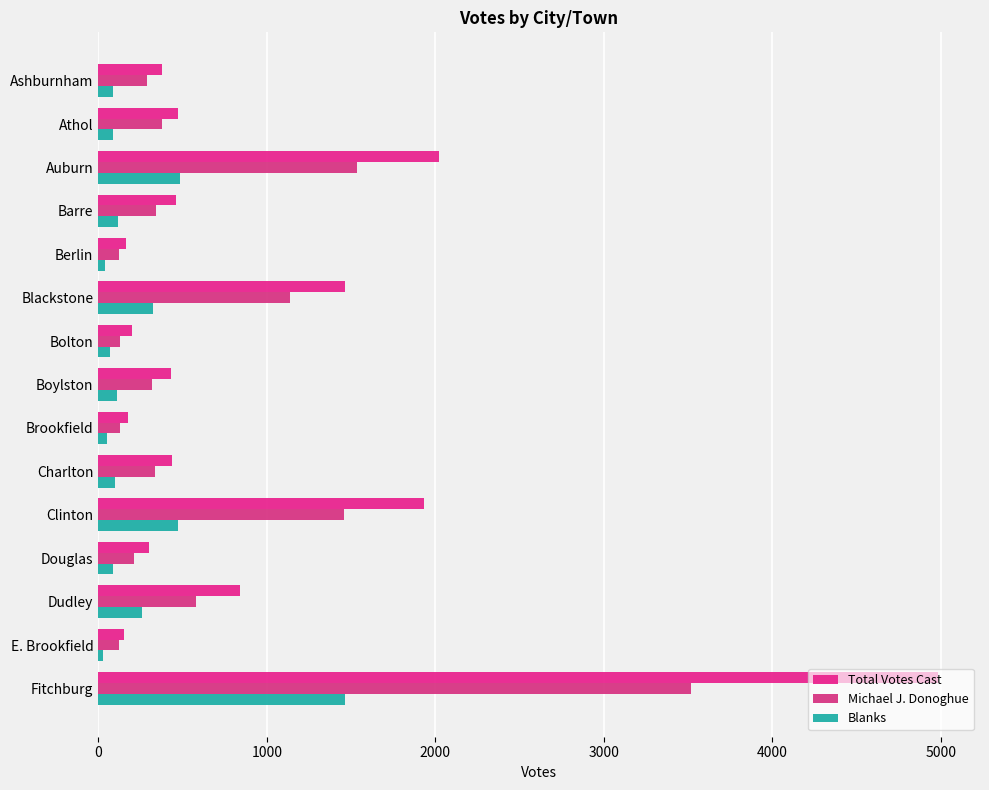

Which series has the widest spread of values?

Total Votes Cast